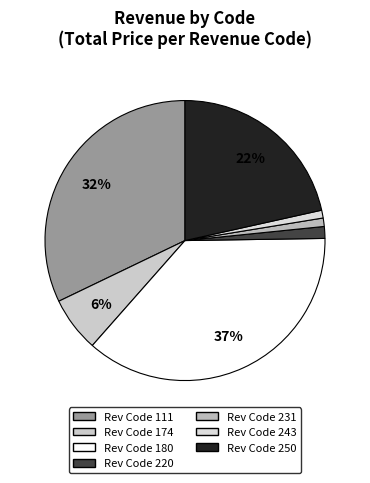

To the nearest percent, what is the difference between the largest and smallest slice percentages?

36%